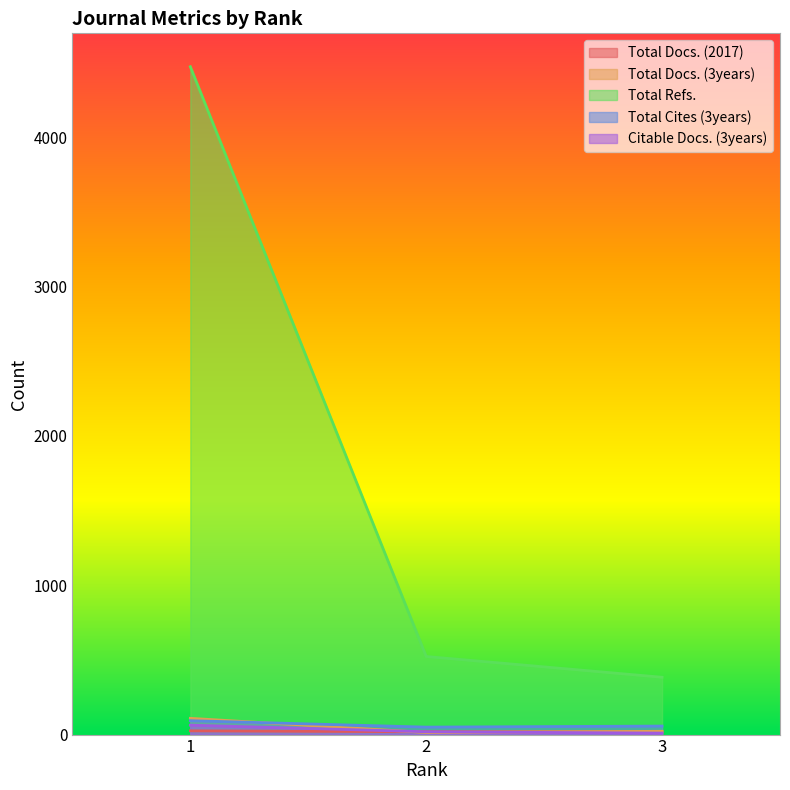

What is the difference between the Total Docs. (2017) values at 3 and 1?

6